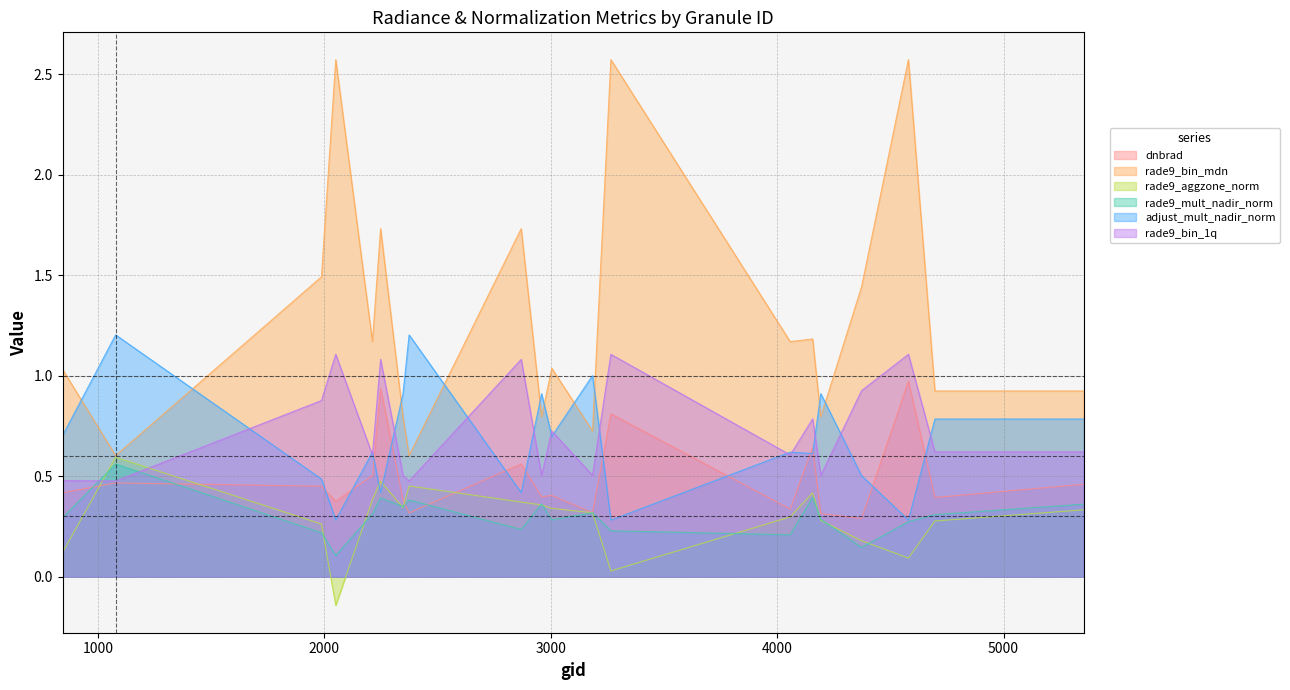

What is the sum of all rade9_mult_nadir_norm values?

6.0